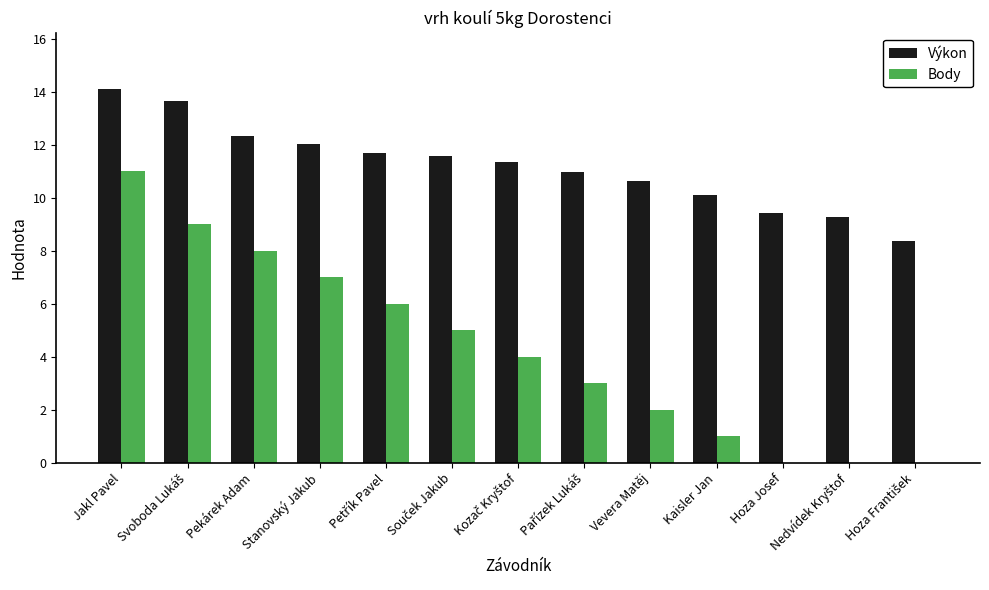

Which series changed the most between Jakl Pavel and Stanovský Jakub?

Body